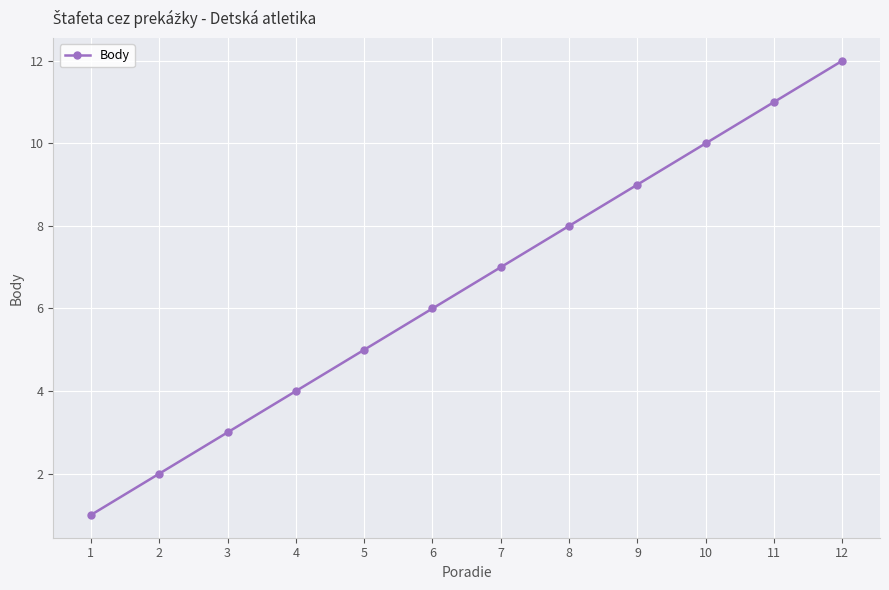

Read the value at 7.

7